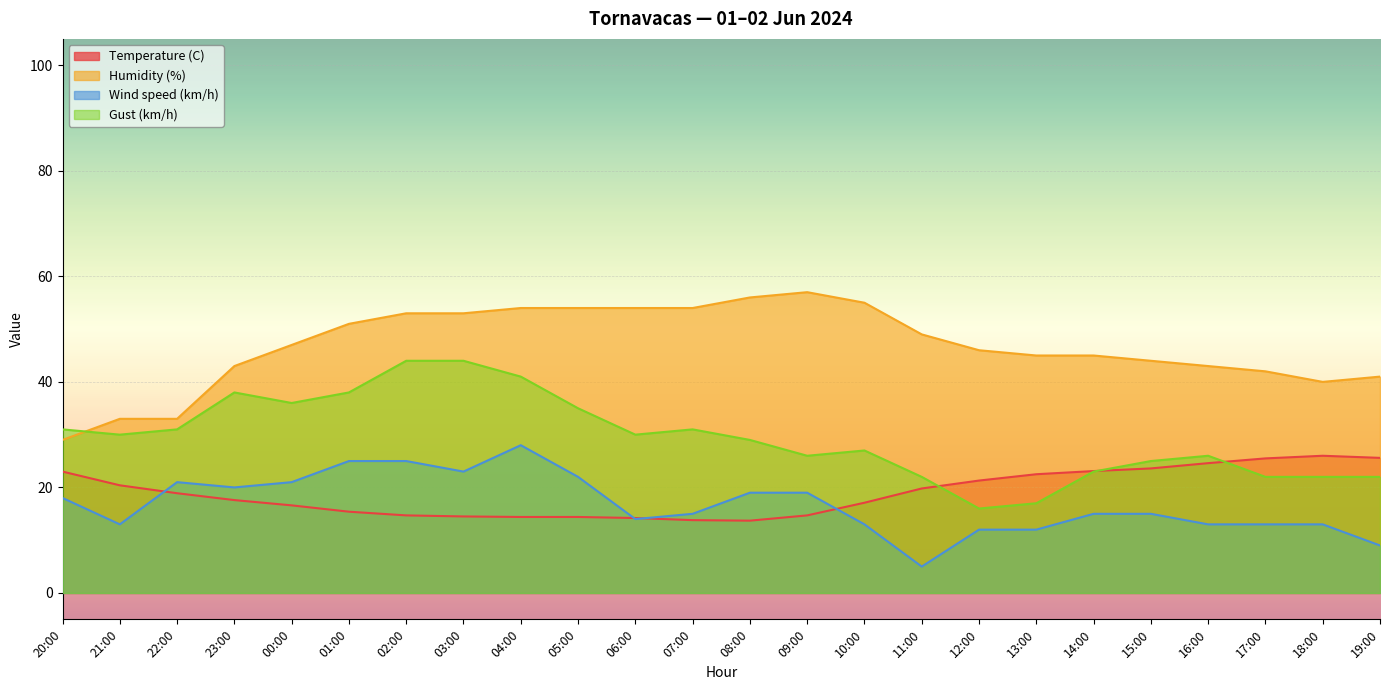

How many lines are shown in the chart?

4